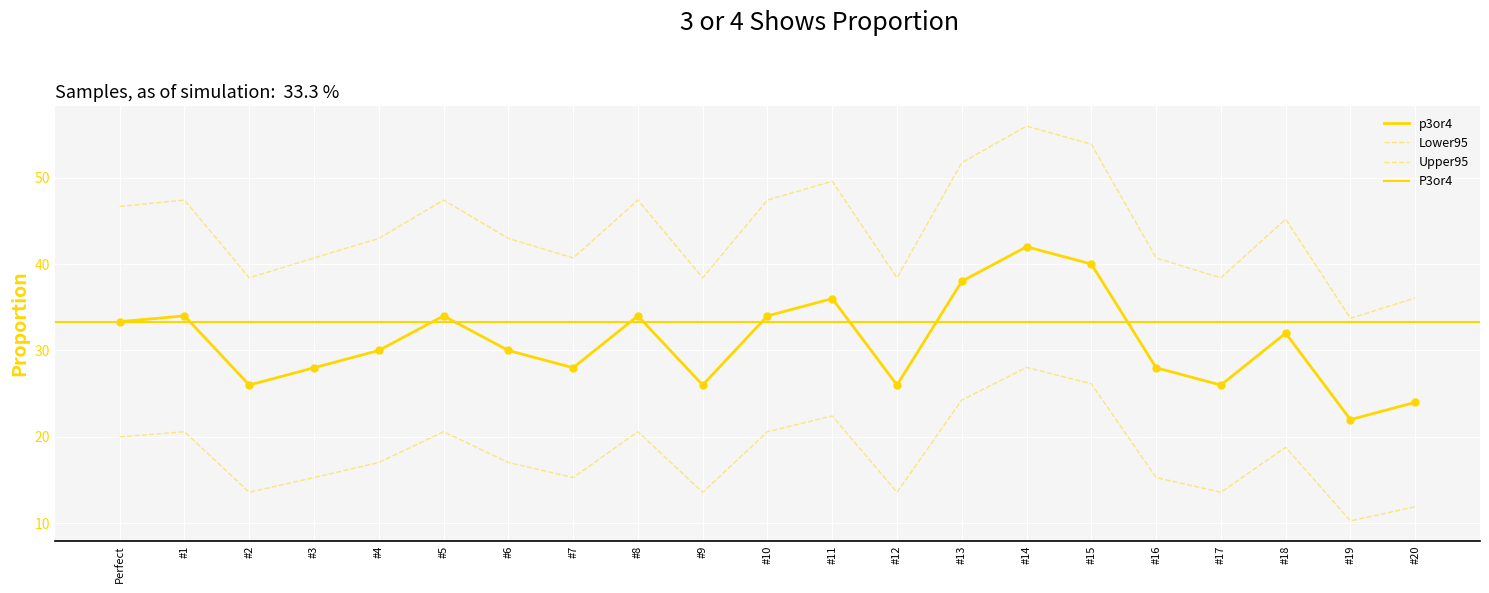

Which has a higher value, #6 or #12?

#6